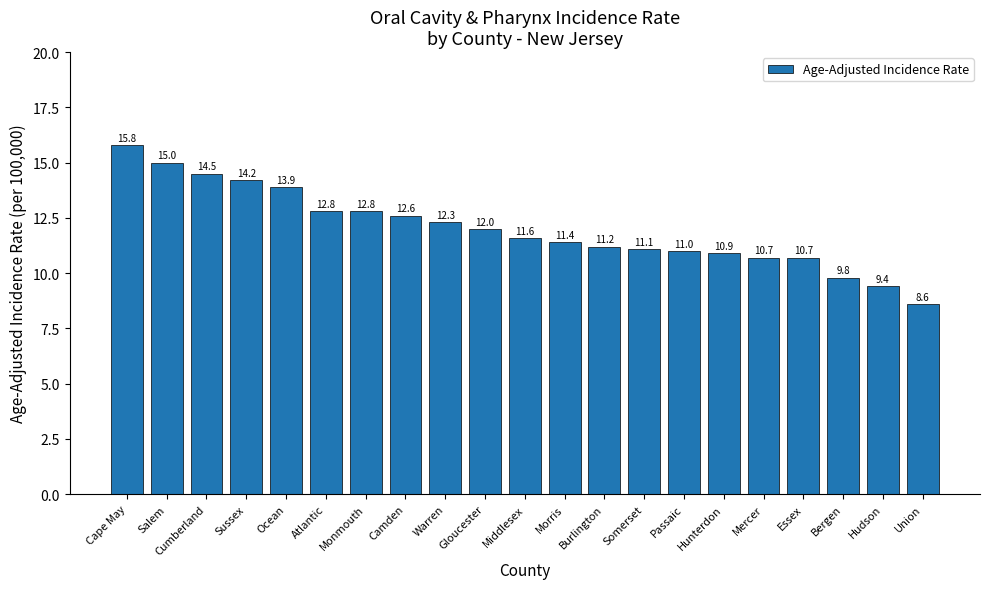

What is the greatest value displayed?

15.8